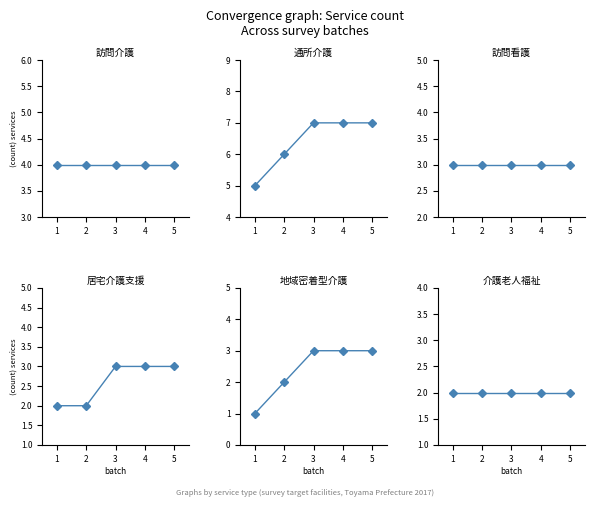

The value of 介護老人福祉 at 4 is 2. True or false?

True